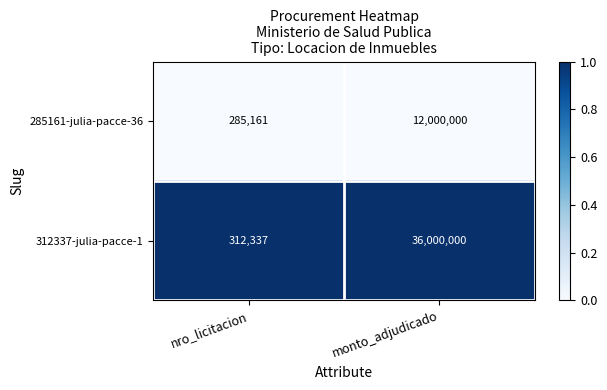

Rank the series at nro_licitacion from highest to lowest value.

312337-julia-pacce-1, 285161-julia-pacce-36